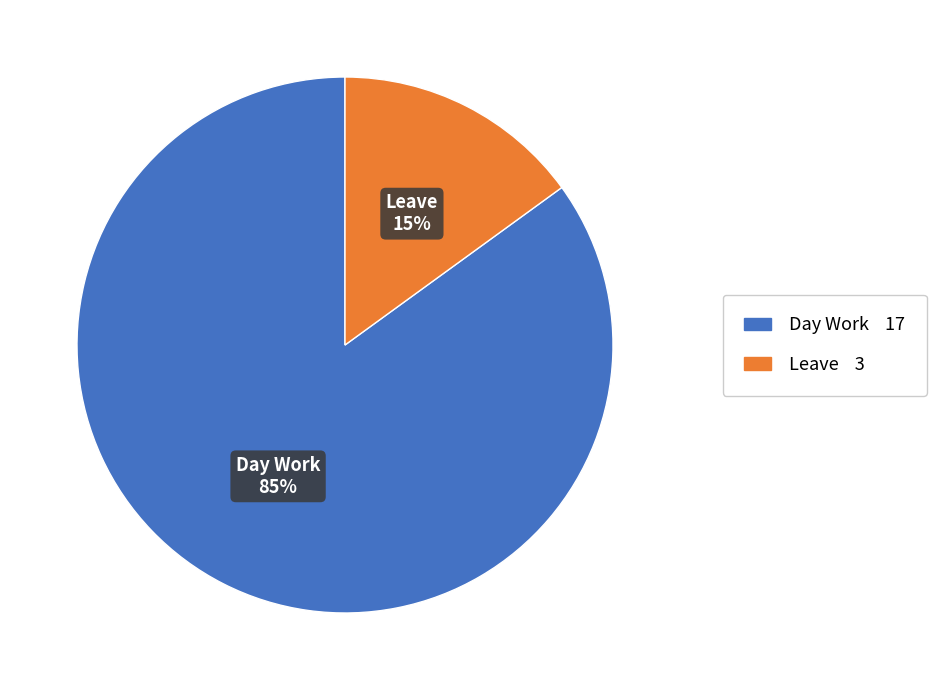

To the nearest percent, what is the average slice percentage?

50%